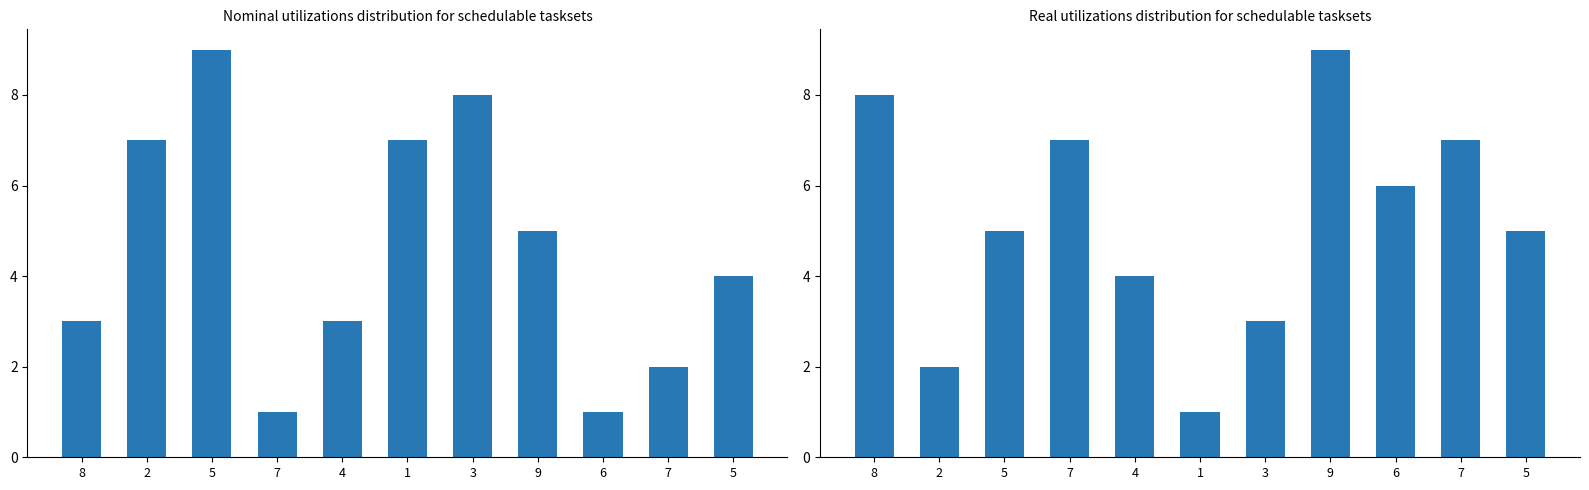

Which label corresponds to the largest value in the chart?

5